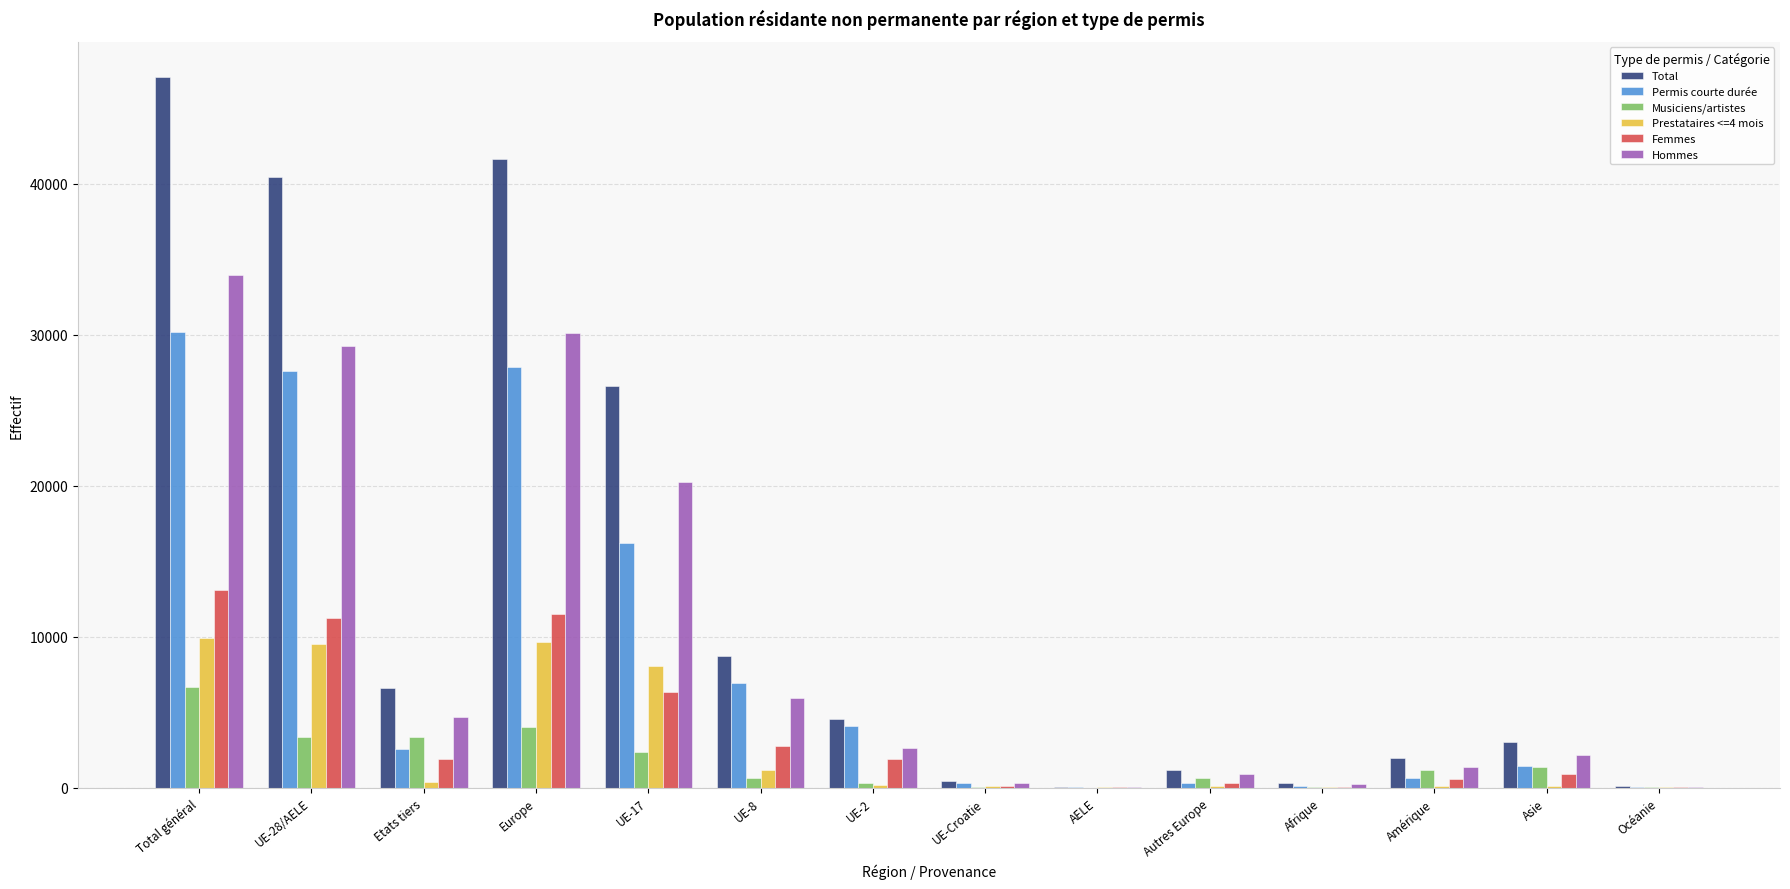

True or false: Hommes has a value of 33959 at Total général.

True